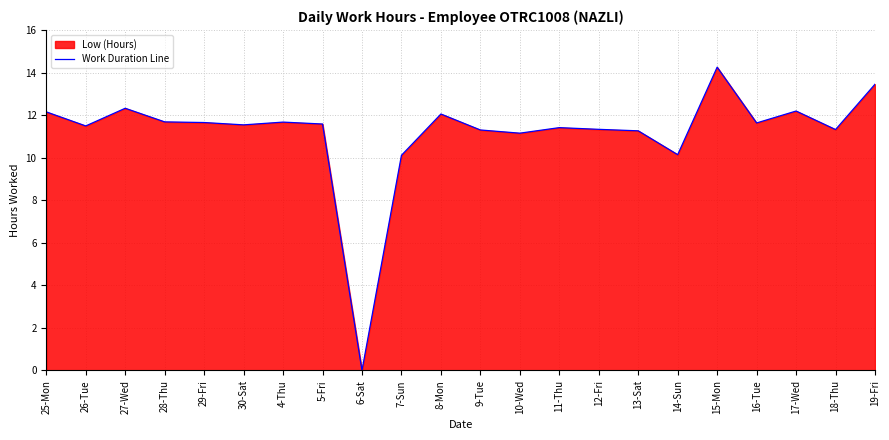

At which category does the chart reach its peak across all series?

15-Mon